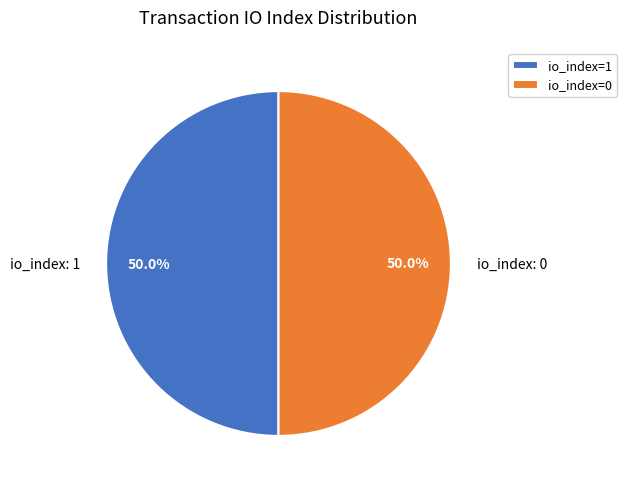

Approximately how many times larger is the value at io_index: 1 compared to io_index: 0?

1.0